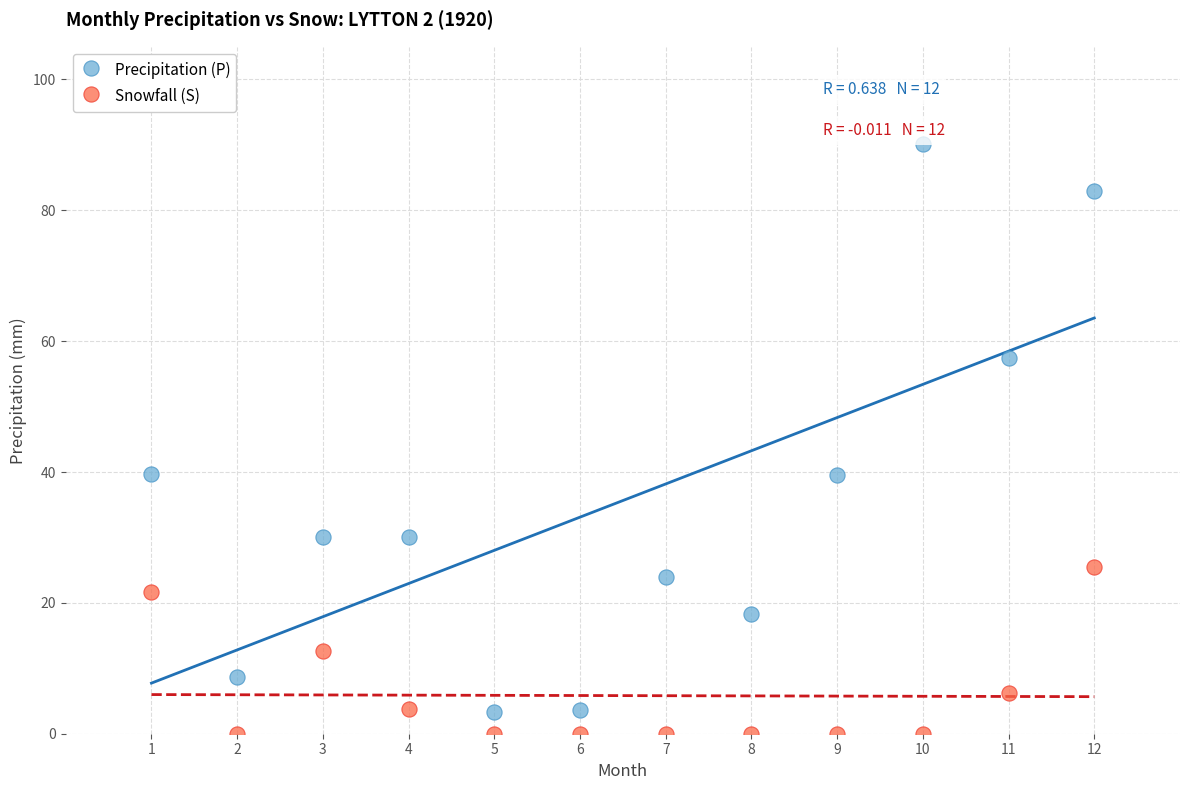

Across all data points, what is the range of X values (max minus min)?

11.0